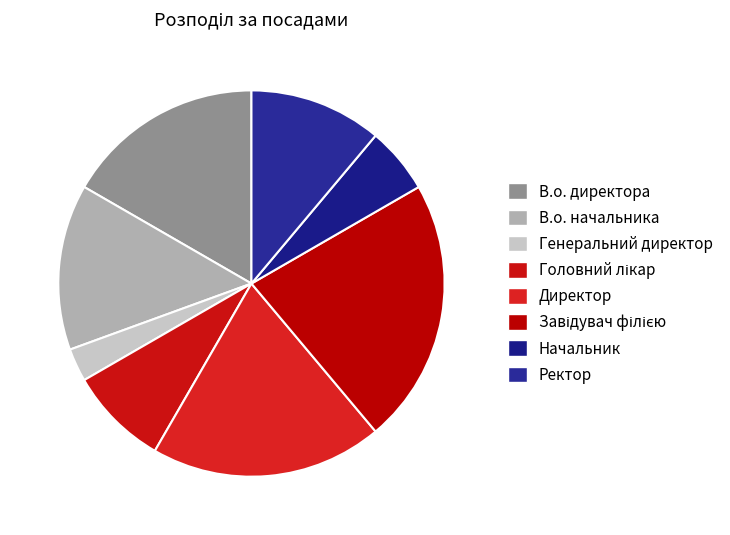

Is the sum of Начальник and В.о. директора greater than half?

No